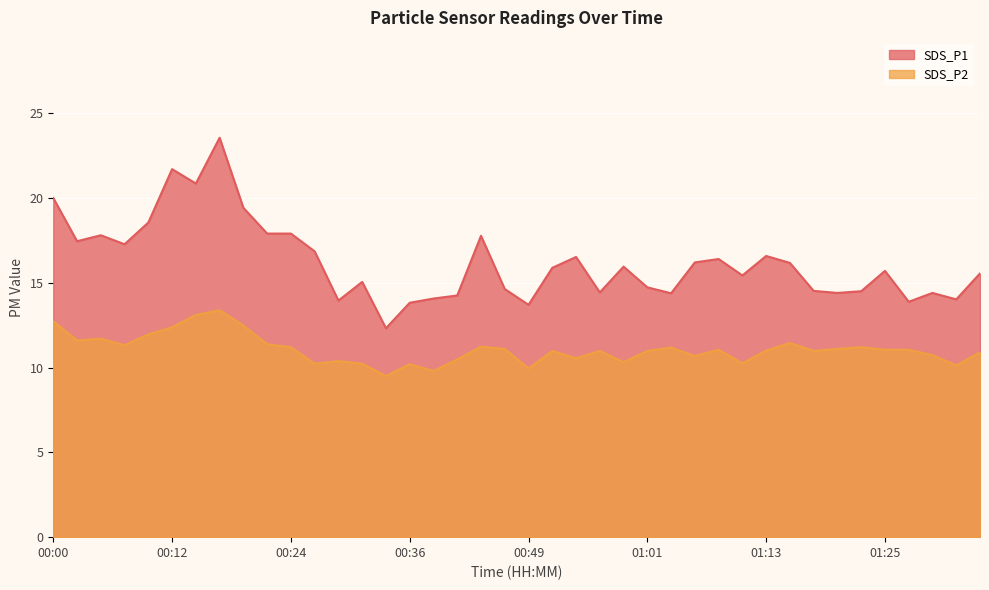

What is the average value of the SDS_P2 series?

11.1